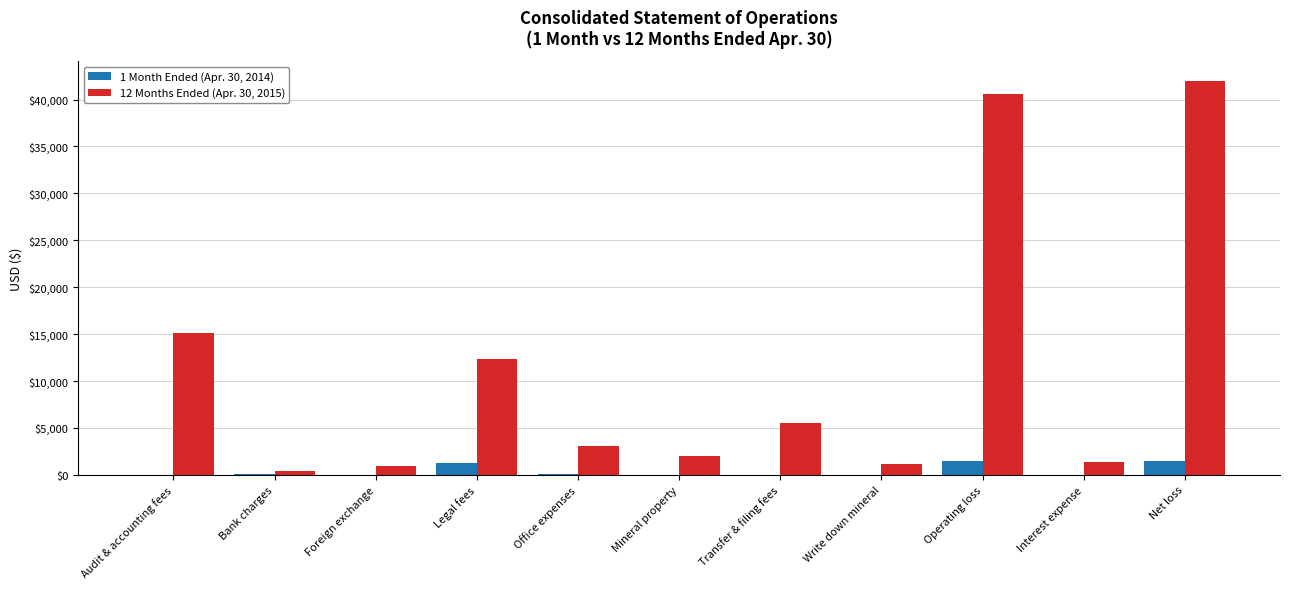

The 12 Months Ended (Apr. 30, 2015) series shows 5579 at Transfer & filing fees. True or false?

True